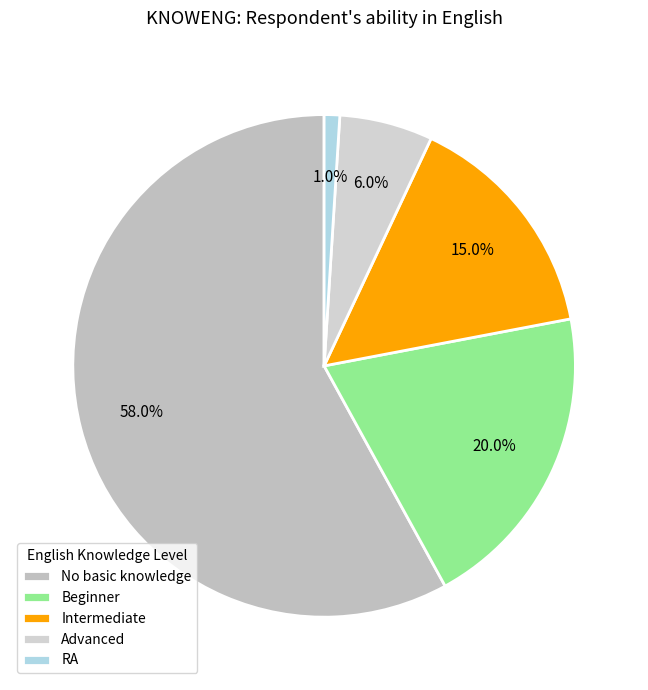

Do Advanced and RA together represent more than half of the pie?

No